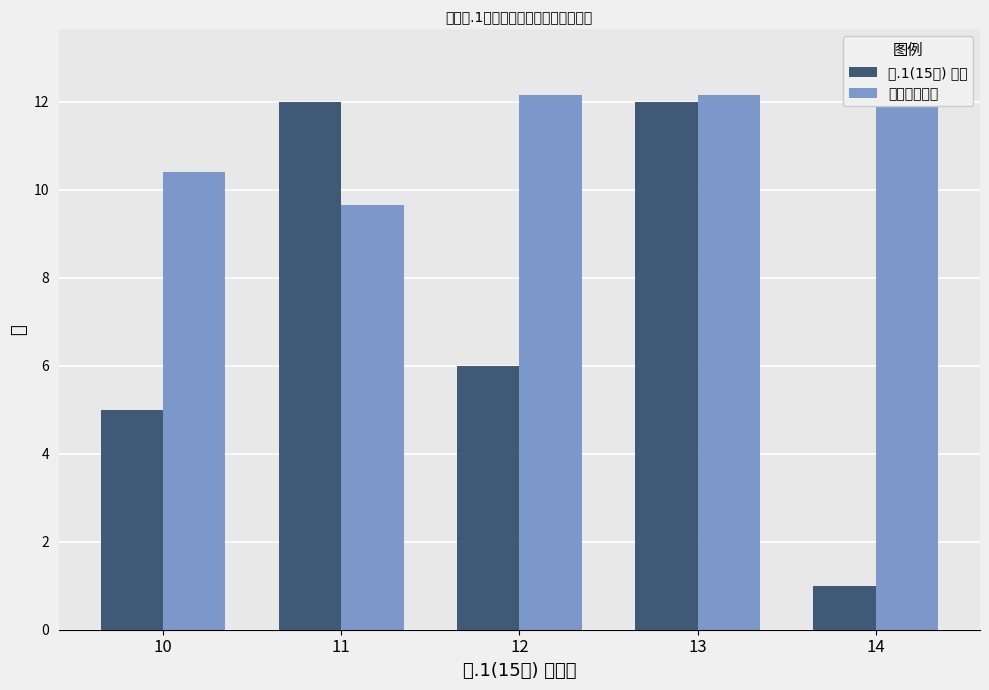

What is the smallest value displayed?

1.0